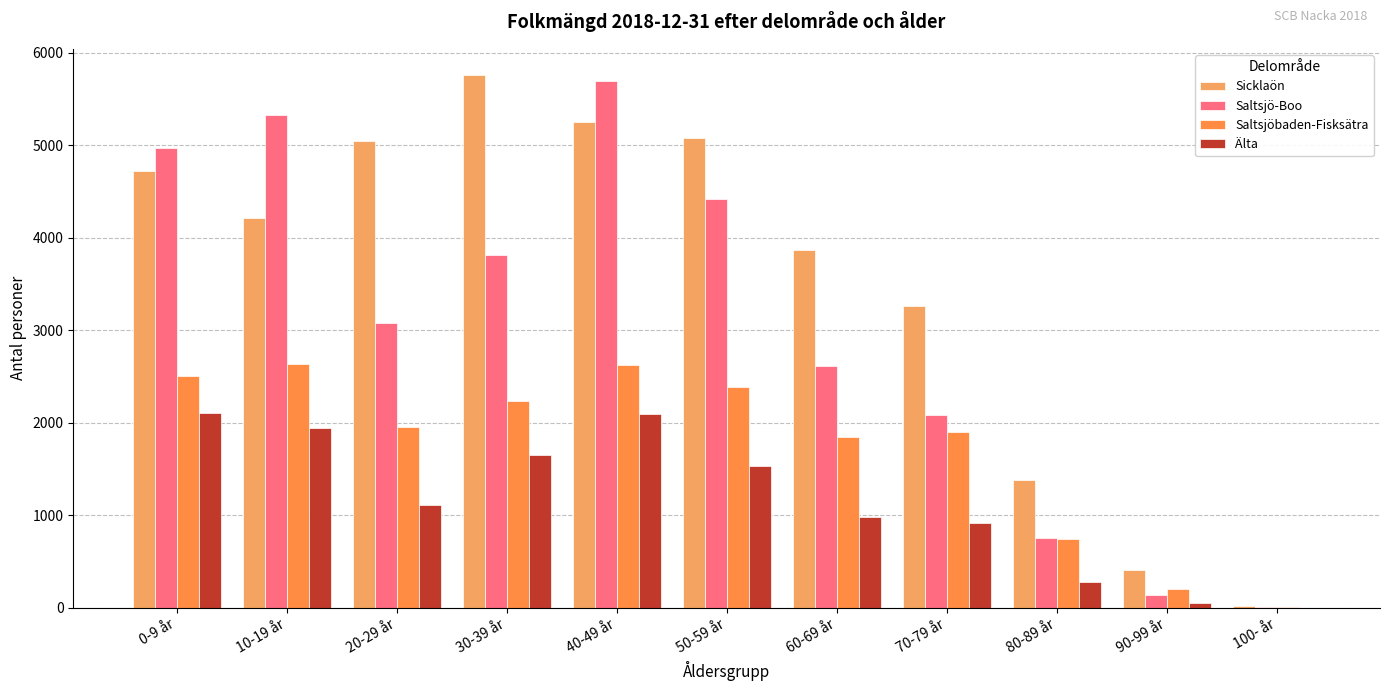

Reading left to right, what are all the values shown in this chart?

Sicklaön: 4725	4214	5042	5753	5247	5074	3864	3260	1374	401	13
Saltsjö-Boo: 4966	5320	3076	3809	5690	4421	2606	2086	748	131	1
Saltsjöbaden-Fisksätra: 2500	2637	1955	2233	2621	2382	1847	1900	743	196	2
Älta: 2098	1942	1106	1651	2090	1526	982	911	280	54	0